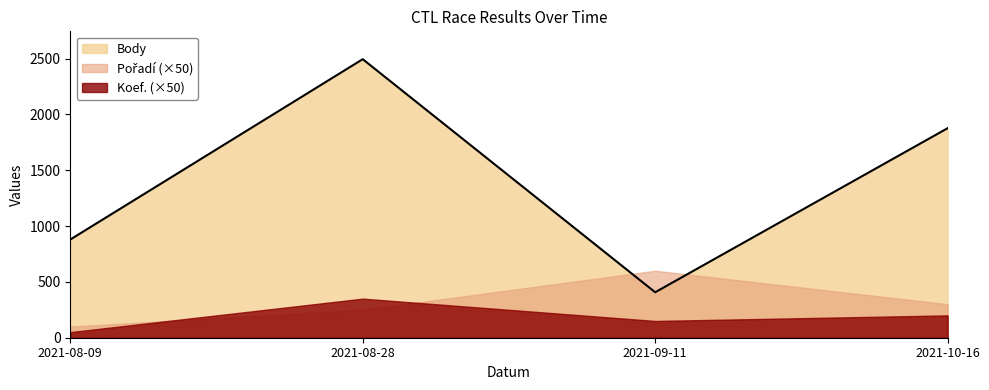

How many interior local valleys does the Body series have?

1